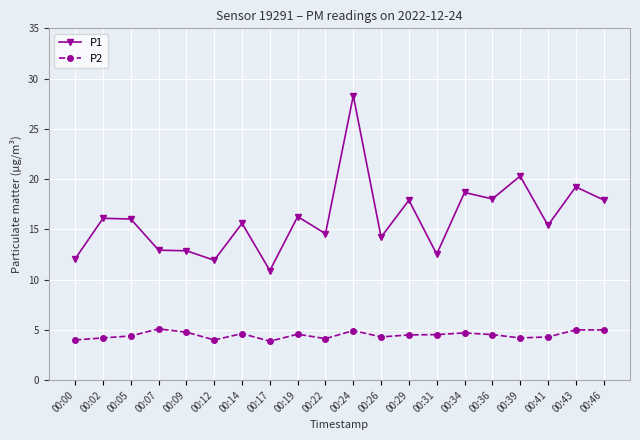

The P2 series shows 8.1 at 00:43. True or false?

False